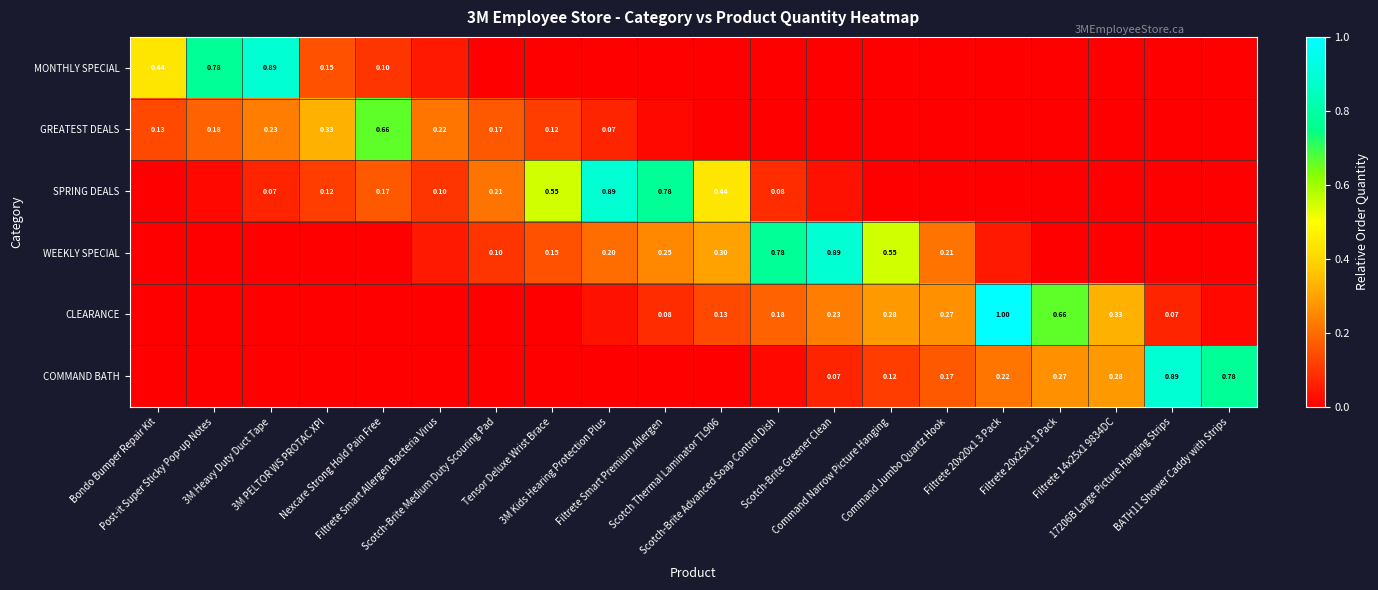

What is the total value across all series at 3M PELTOR WS PROTAC XPI?

0.6